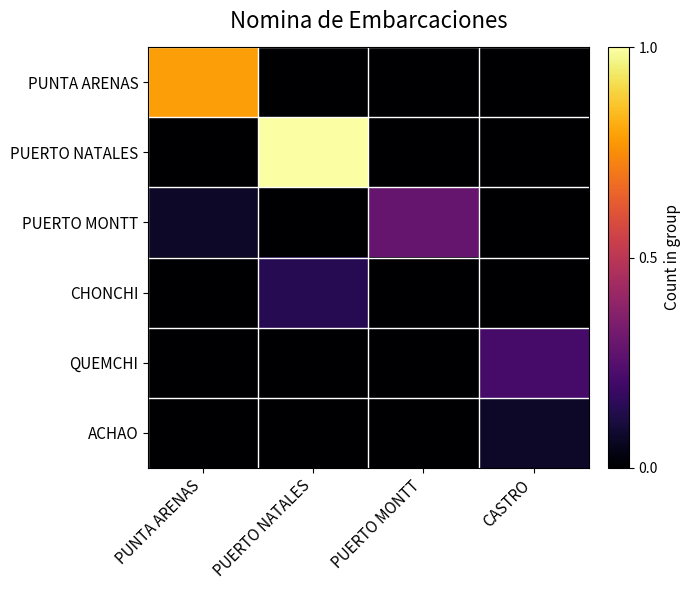

At which category does the chart reach its peak across all series?

PUERTO NATALES